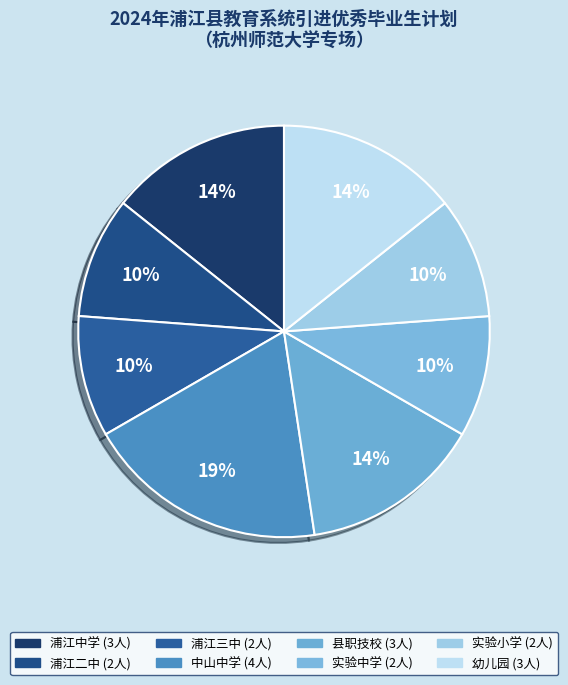

How many segments does this pie chart have?

8